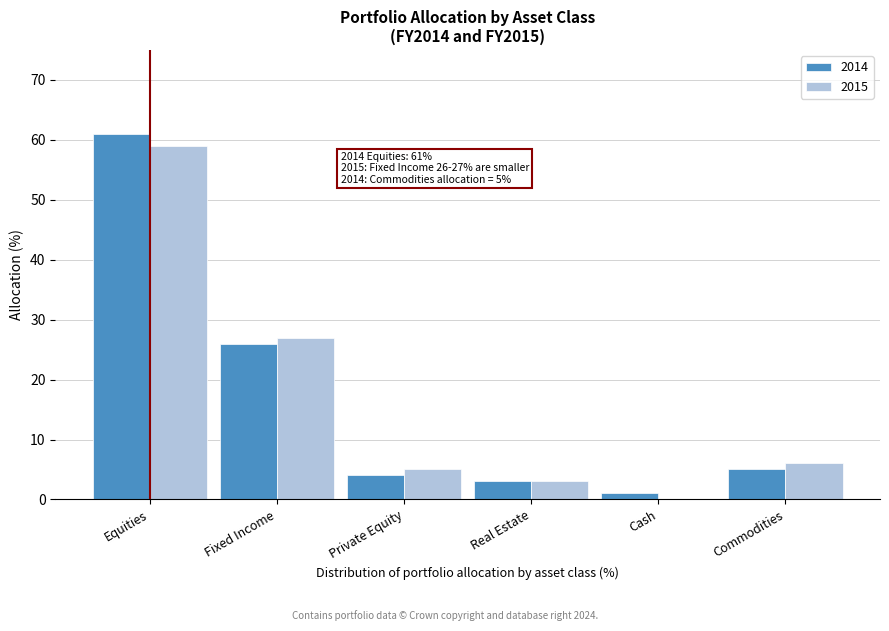

Reading right to left, transcribe all the data shown in this chart.

2014: Commodities=5	Cash=1	Real Estate=3	Private Equity=4	Fixed Income=26	Equities=61
2015: Commodities=6	Cash=0	Real Estate=3	Private Equity=5	Fixed Income=27	Equities=59